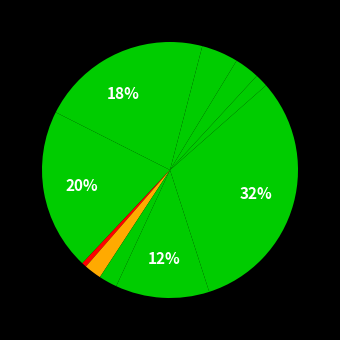

How many slices are in this pie chart?

11